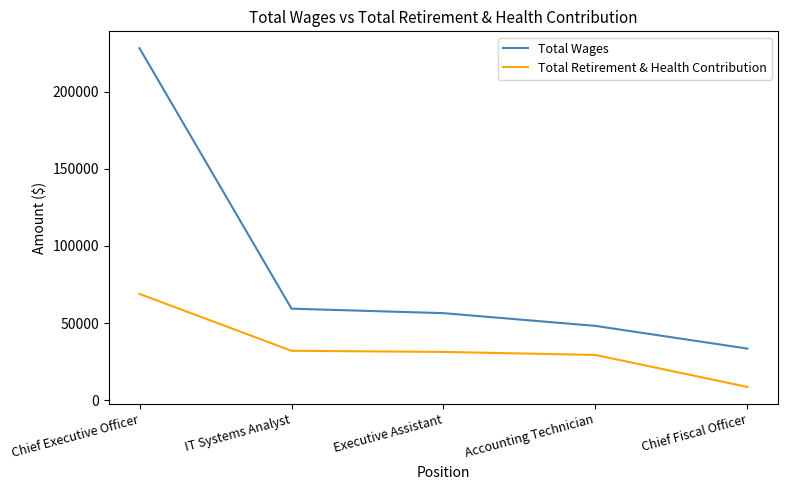

Which series has the widest spread of values?

Total Wages